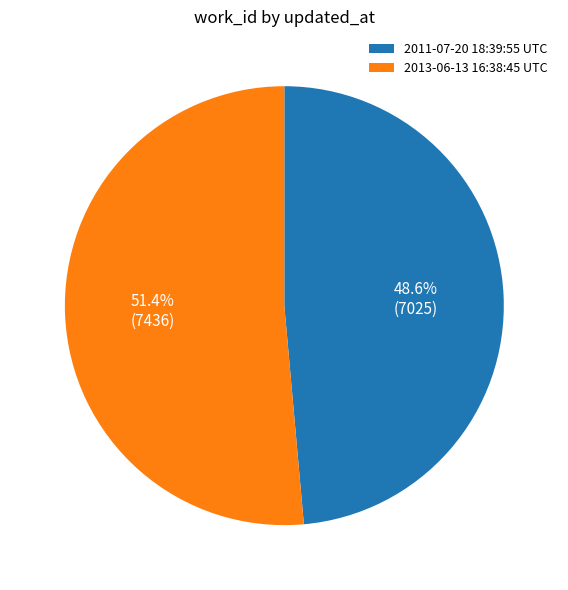

What is the total percentage of 2011-07-20 18:39:55 UTC and 2013-06-13 16:38:45 UTC?

100.0%